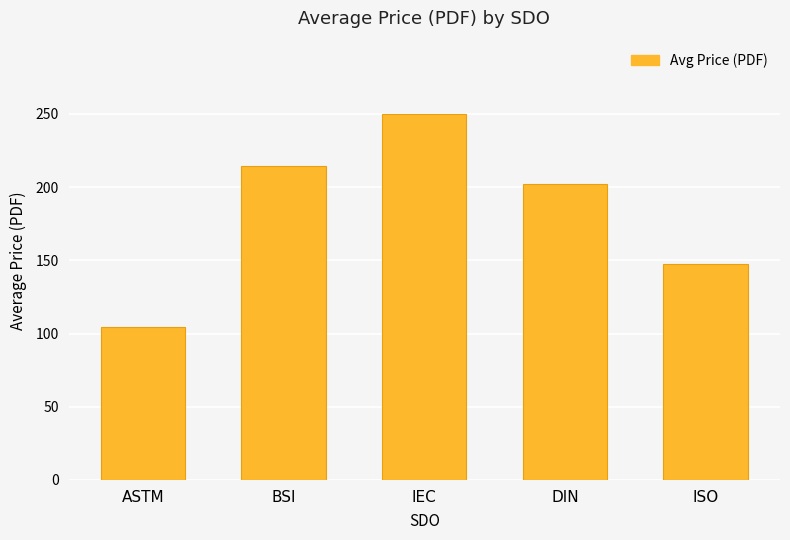

Where does the data first go above 202?

BSI